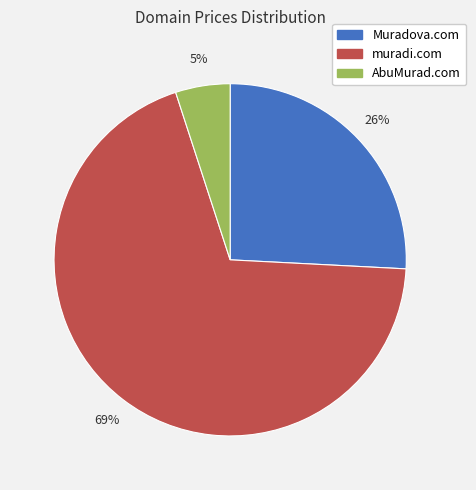

Does Muradova.com represent more than half of the total?

No